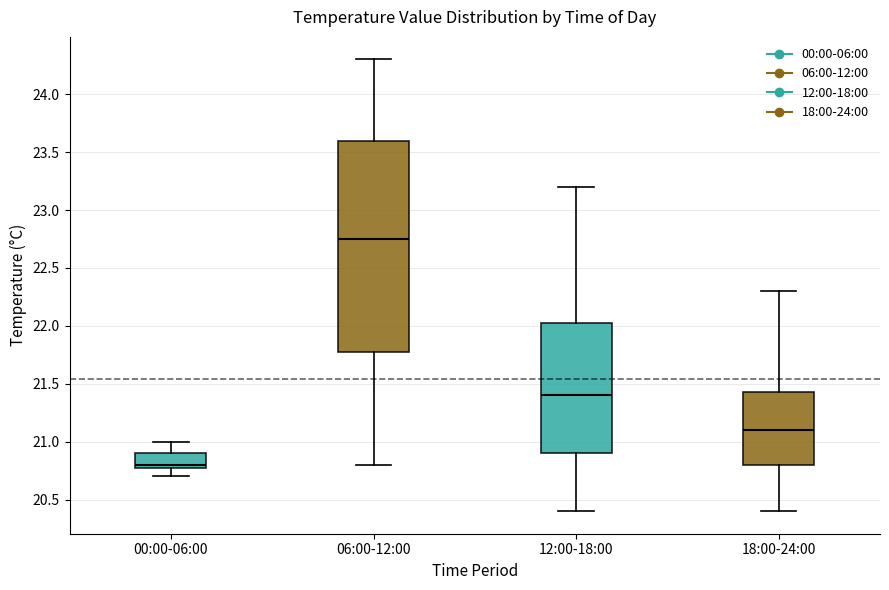

Where does the upper whisker of the box for 00:00-06:00 end on the y-axis? The values are not printed on the chart, so give them approximately, as read against the axis.

21.00